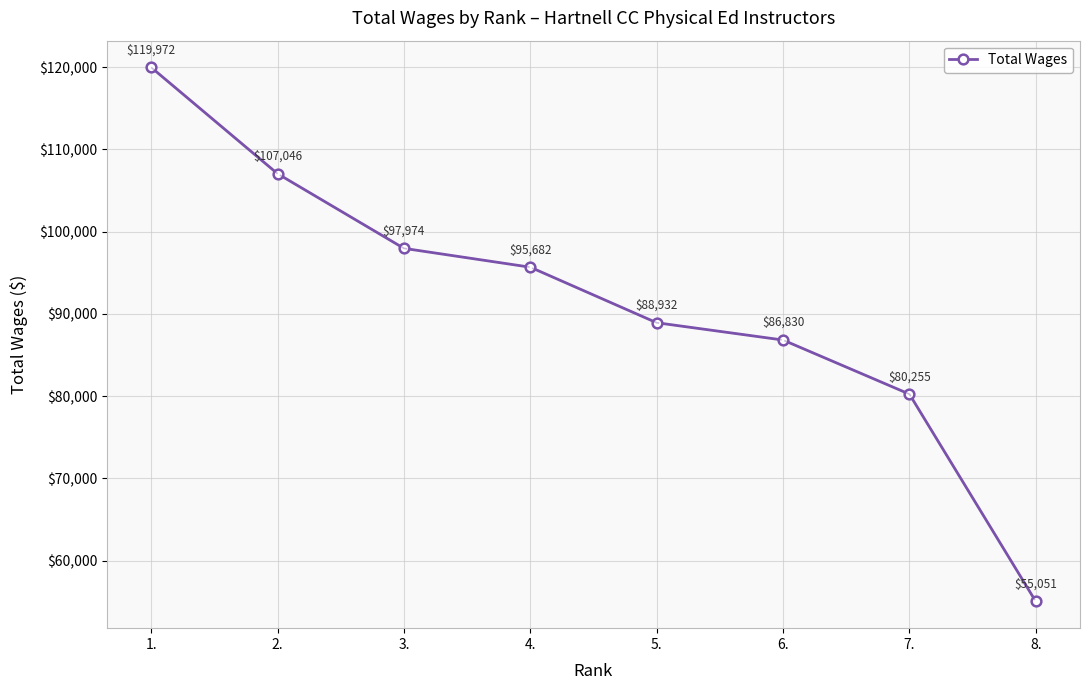

What is the value of the 4th point from the left?

95682